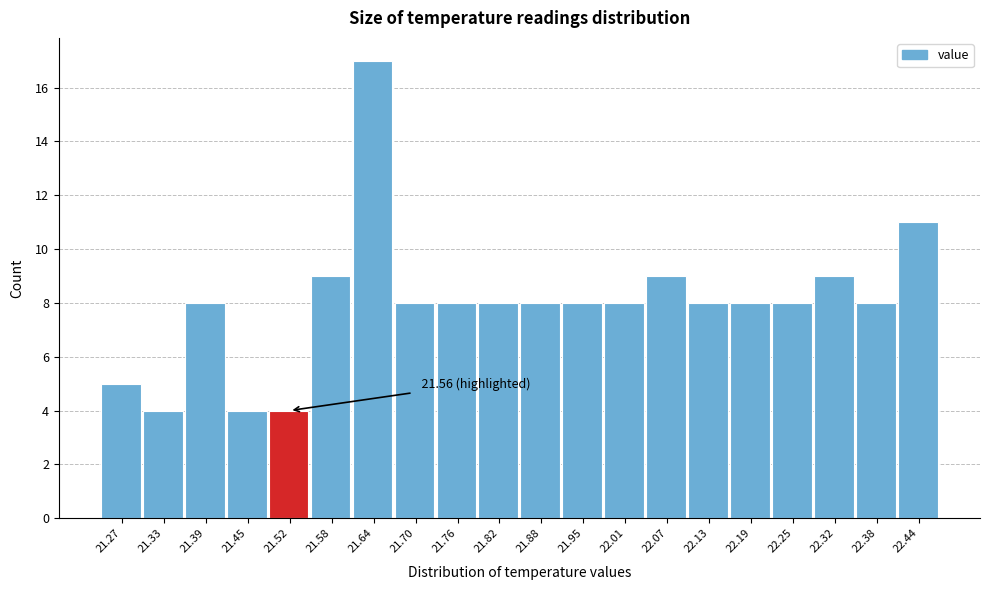

Reading left to right, transcribe all the data shown in this chart.

5	4	8	4	4	9	17	8	8	8	8	8	8	9	8	8	8	9	8	11